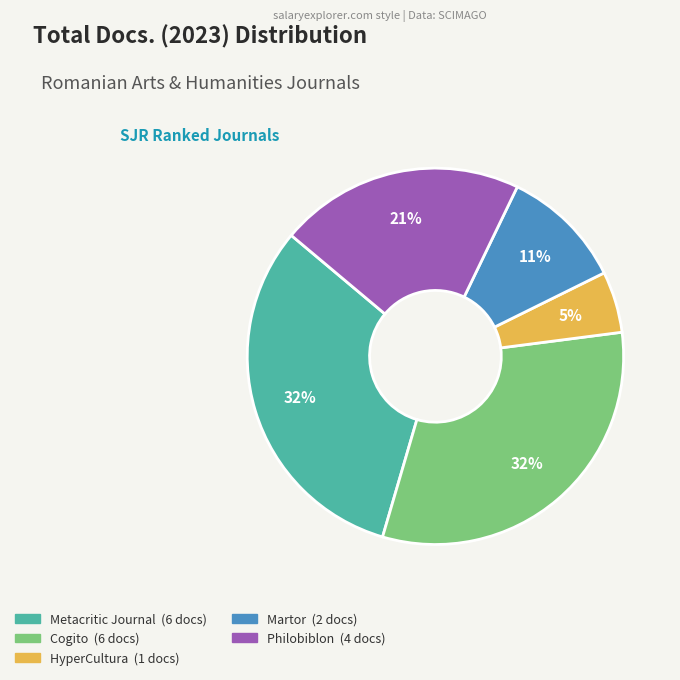

How many segments does this pie chart have?

5